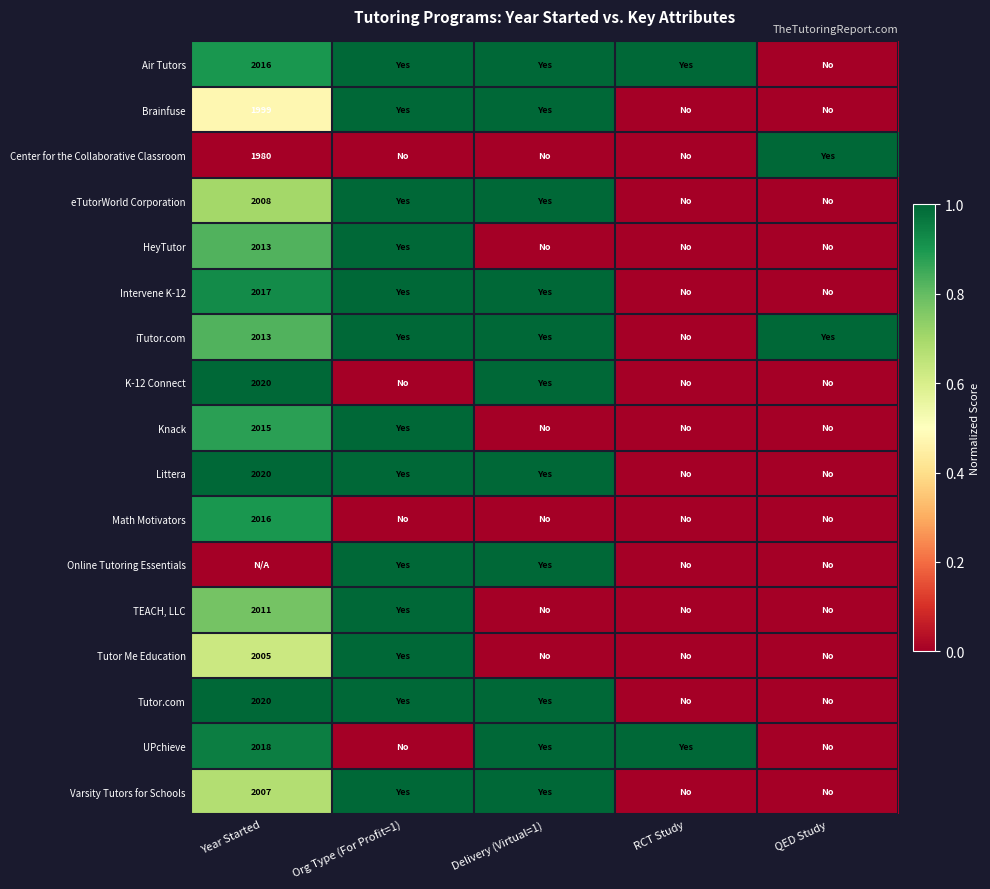

True or false: TEACH, LLC has a value of 715 at Year Started.

False